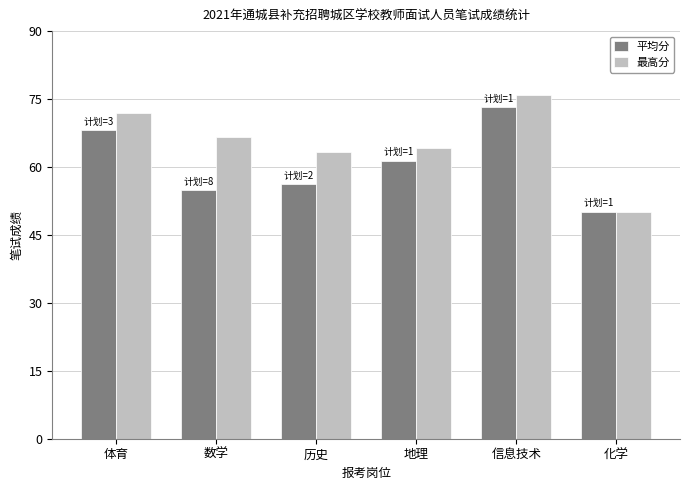

At which label is 平均分 closest to 61?

地理